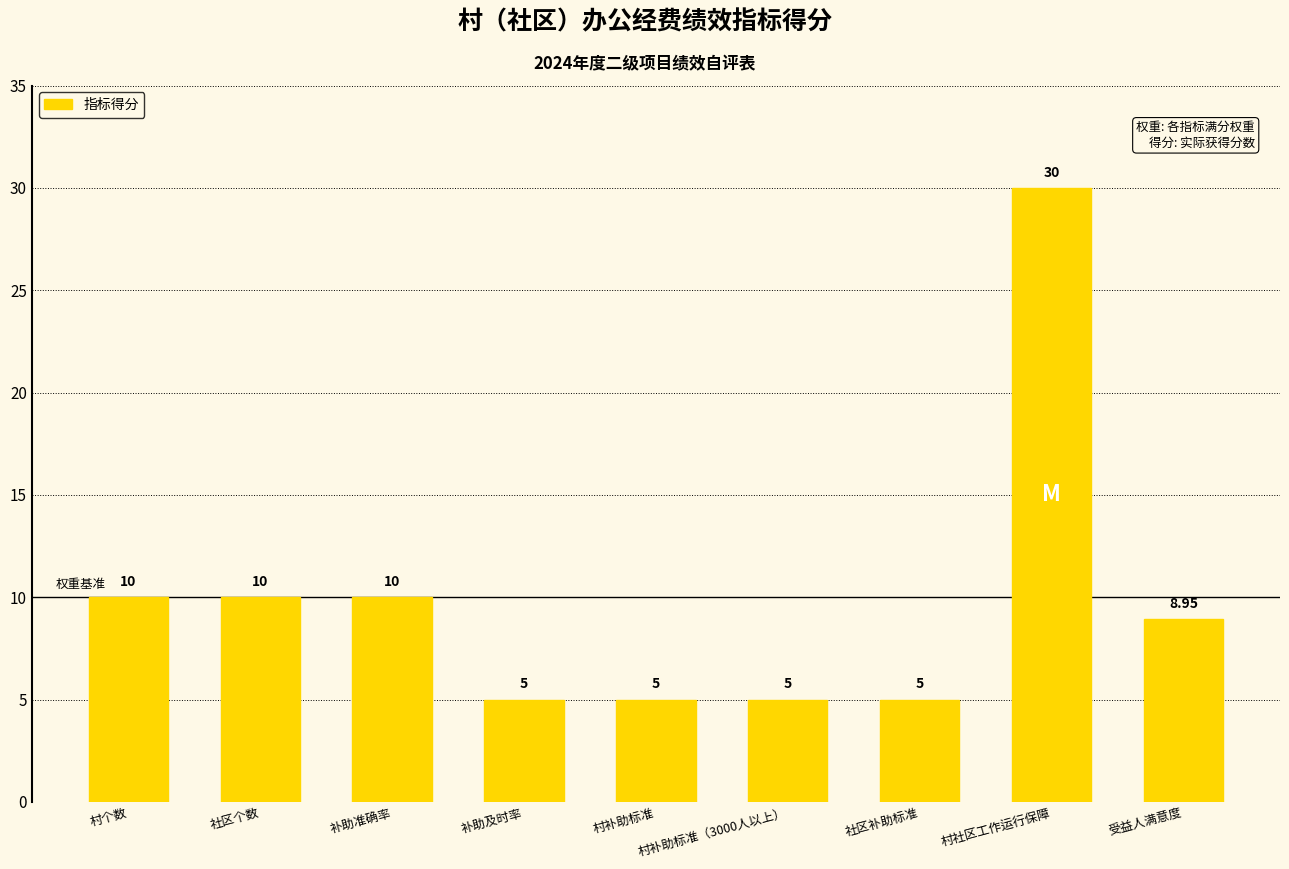

Which category has the highest value across all series?

村社区工作运行保障